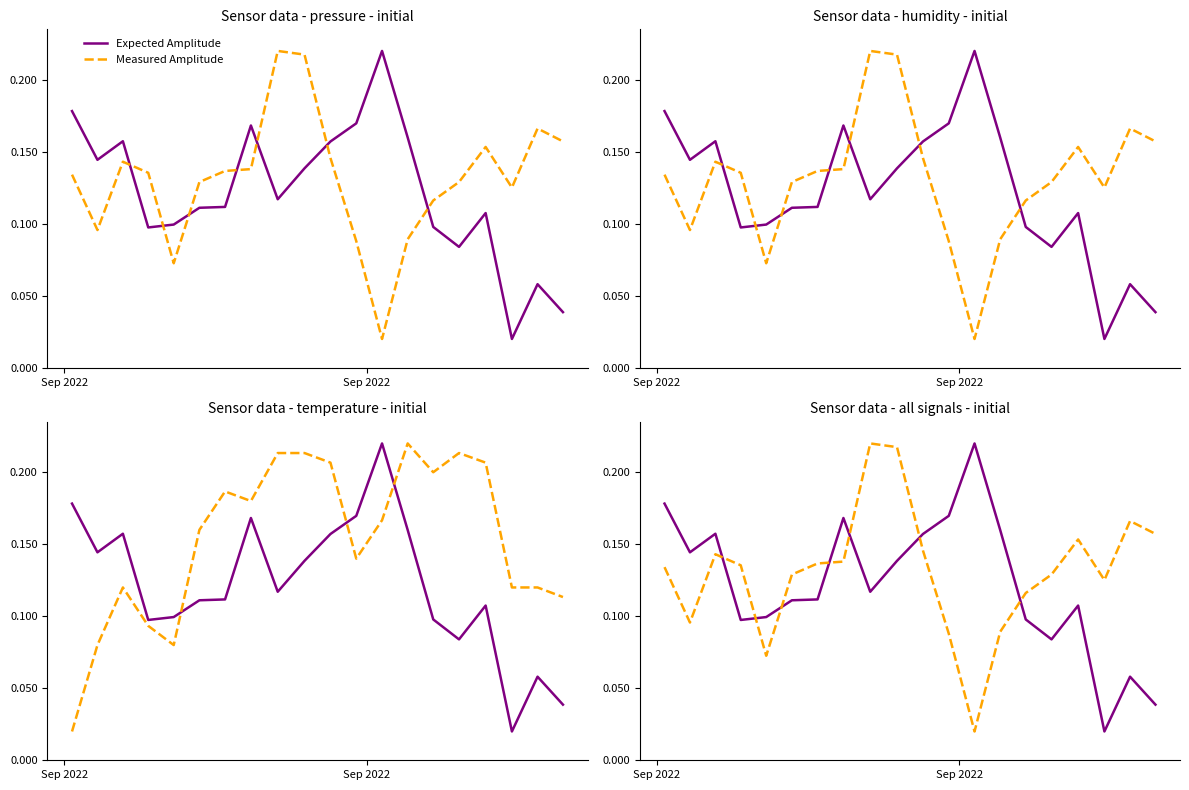

How many lines are shown in the chart?

2